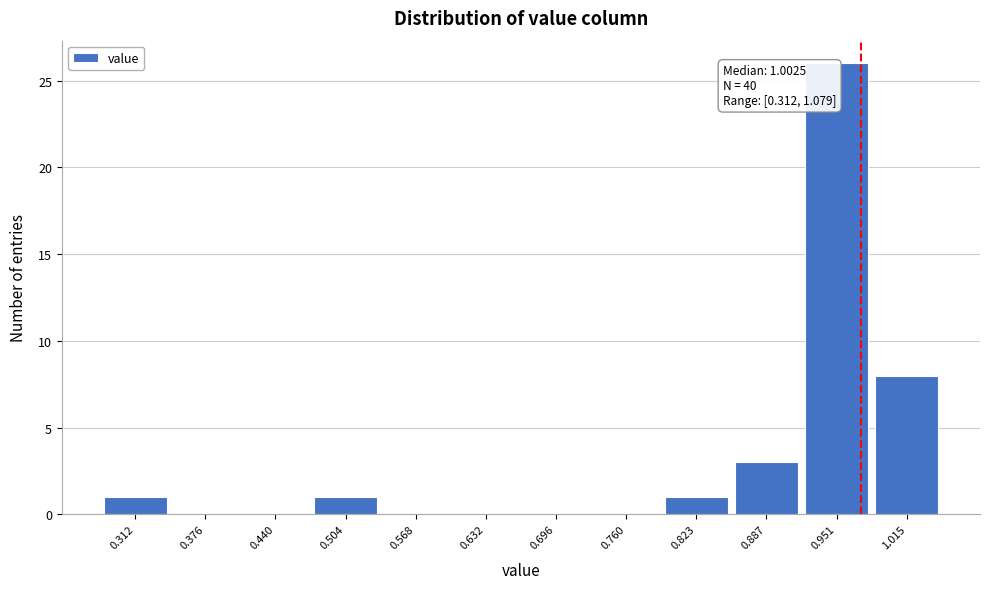

Reading left to right, what are all the values shown in this chart?

0.312=1	0.376=0	0.440=0	0.504=1	0.568=0	0.632=0	0.696=0	0.760=0	0.823=1	0.887=3	0.951=26	1.015=8